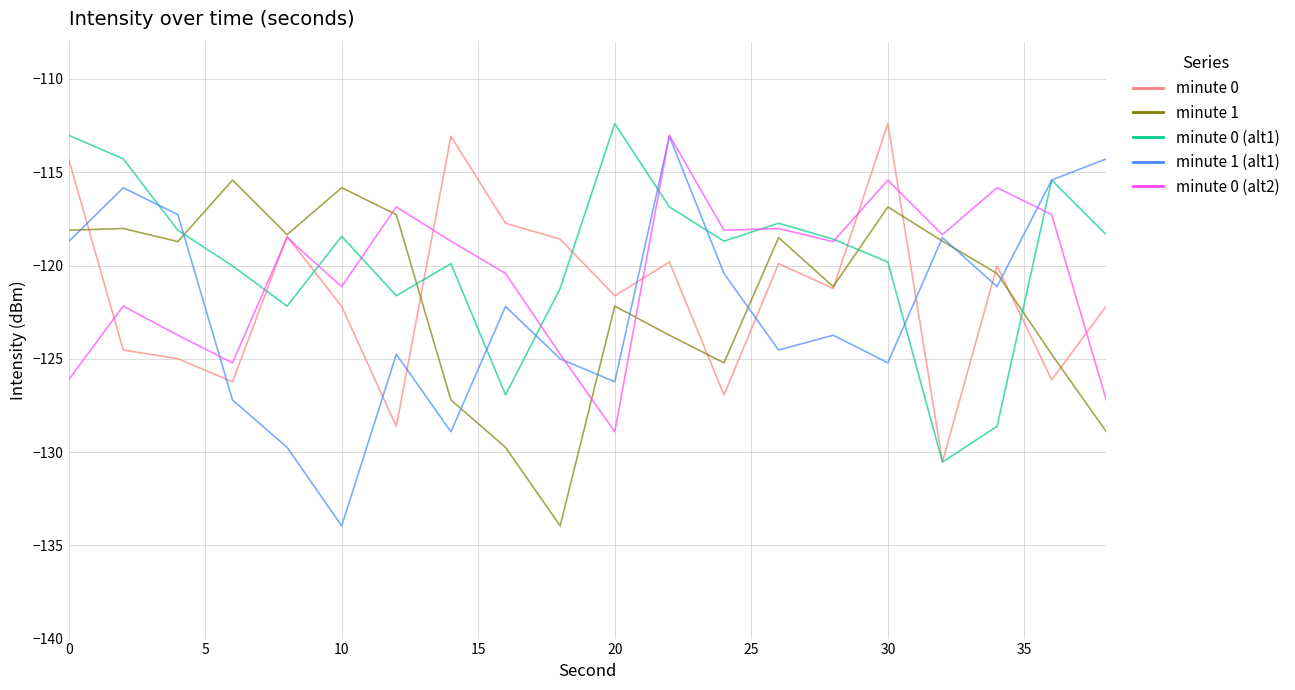

What is the maximum value for minute 1 (alt1)?

-113.1